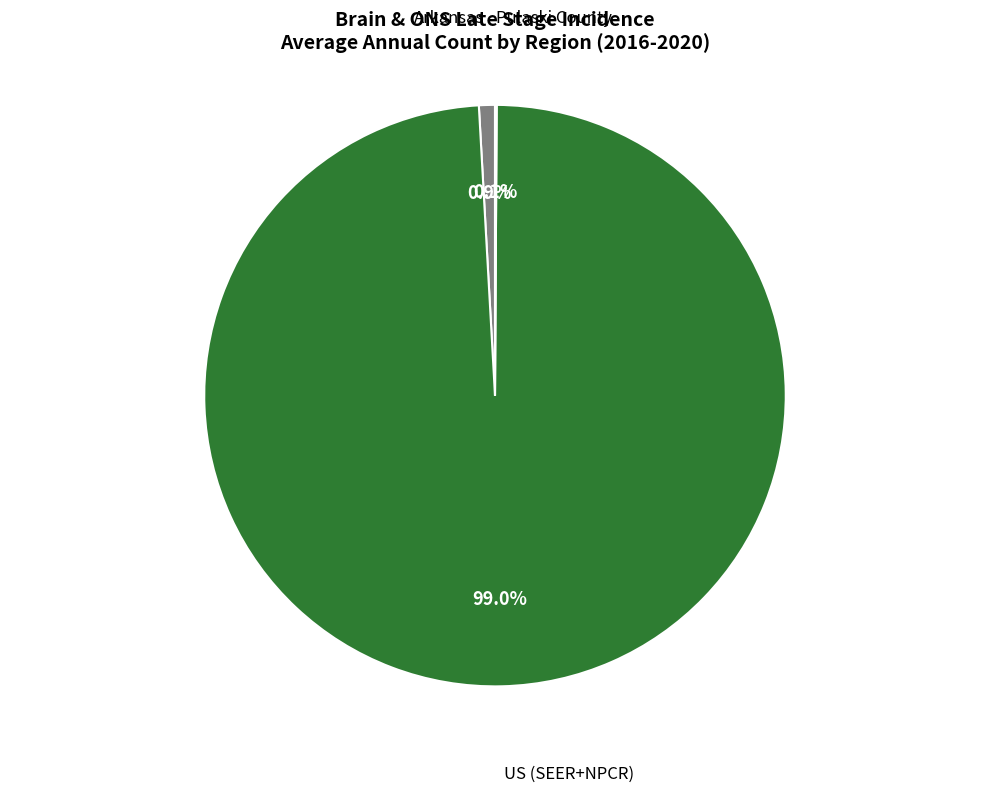

Is there a majority slice in this chart?

Yes